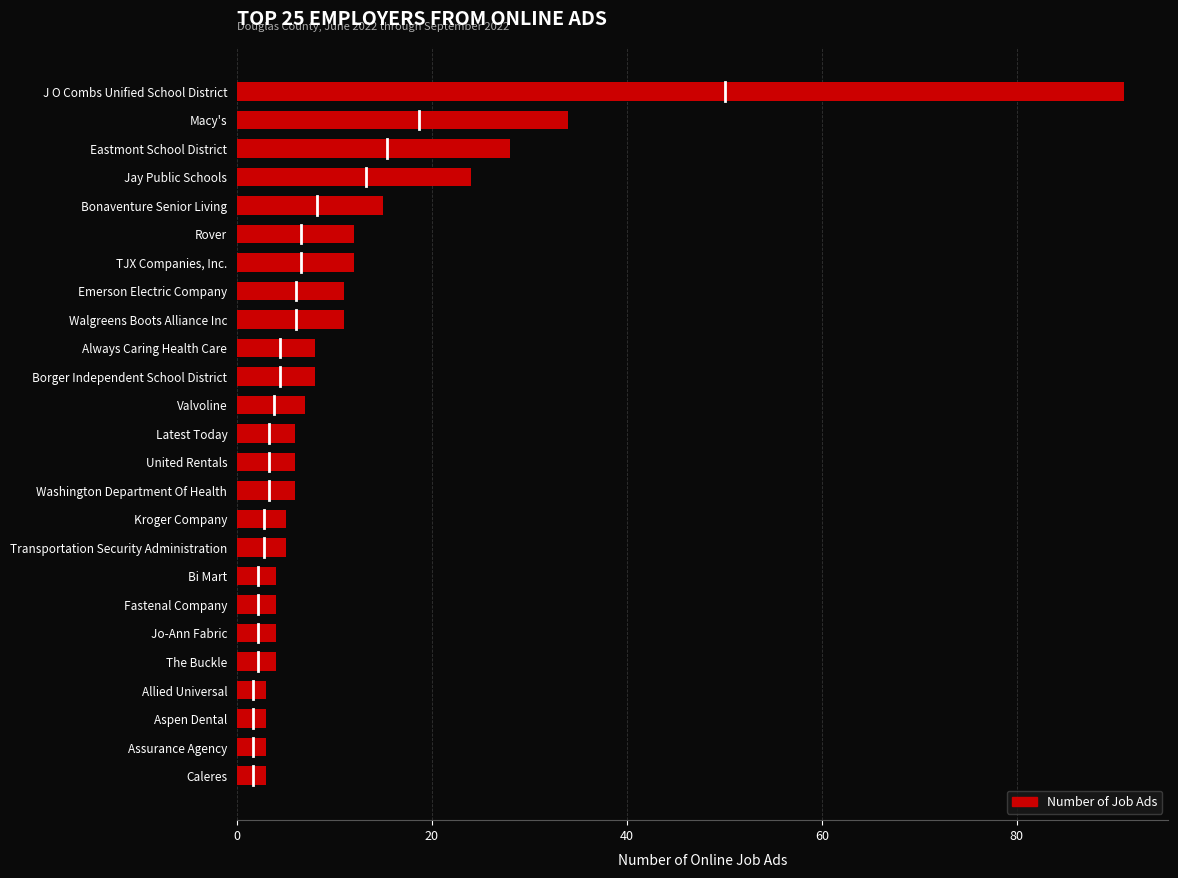

What is the difference between the maximum and second lowest values?

88